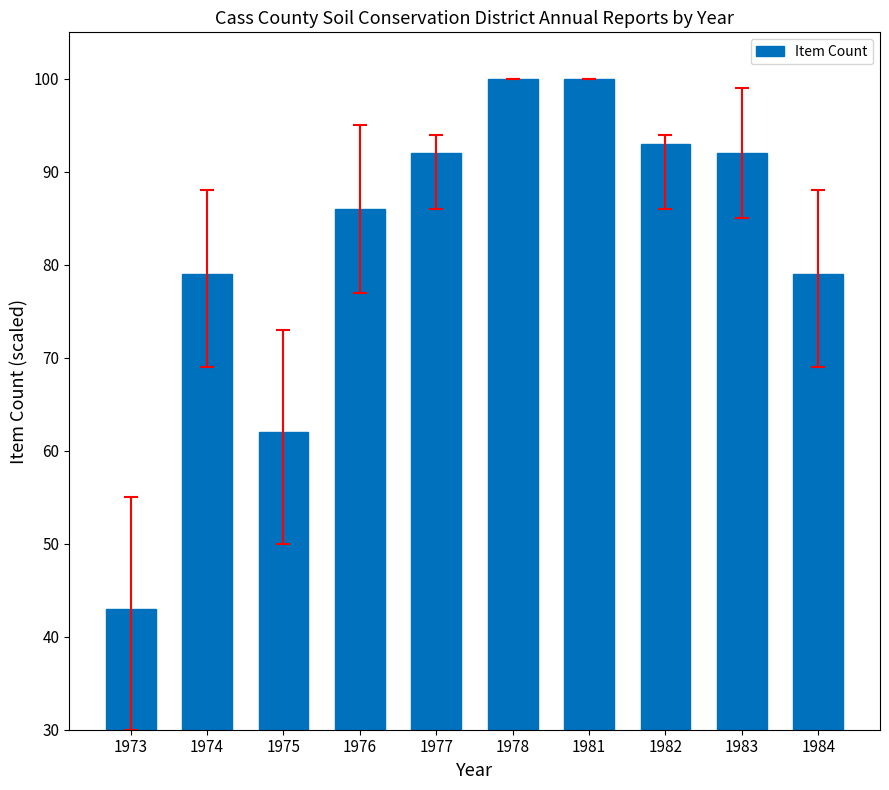

Which has a higher value, 1984 or 1976?

1976